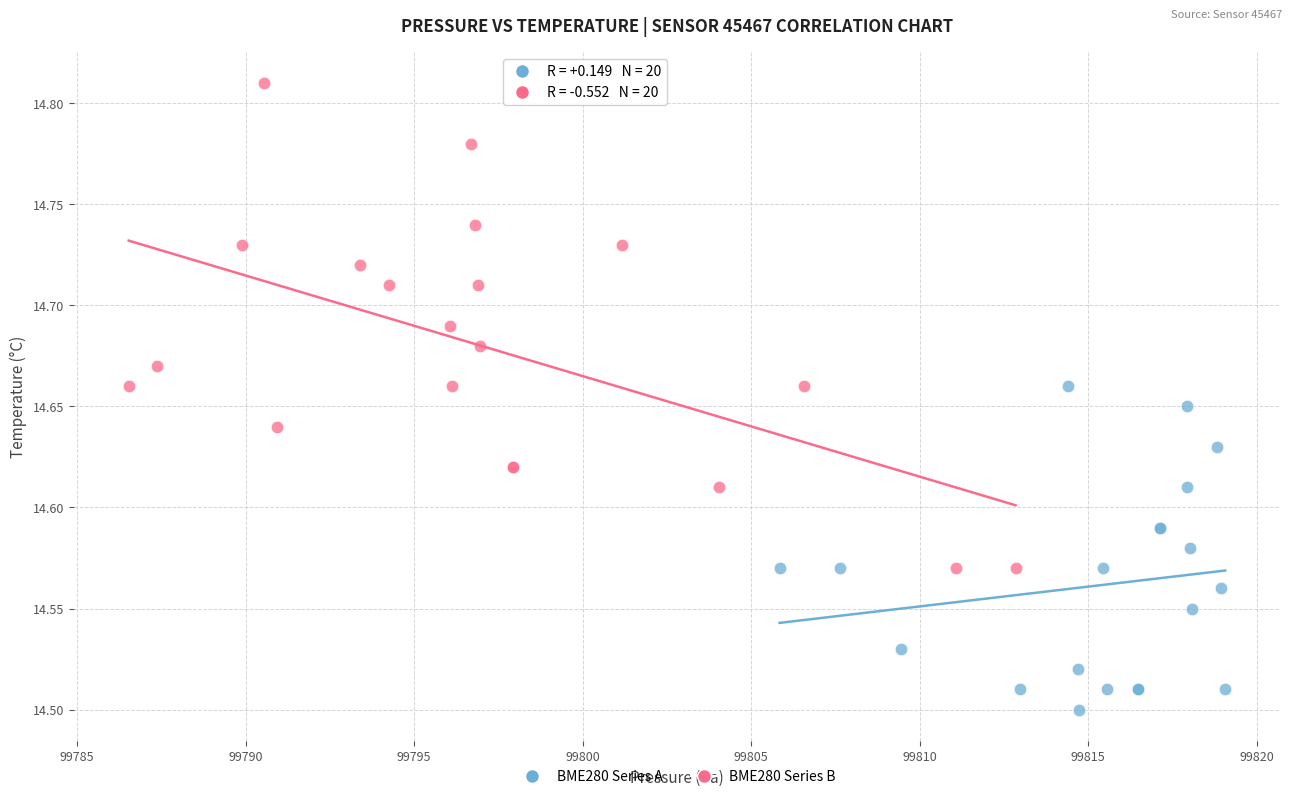

Which series has the widest spread of Y values?

BME280 Series B